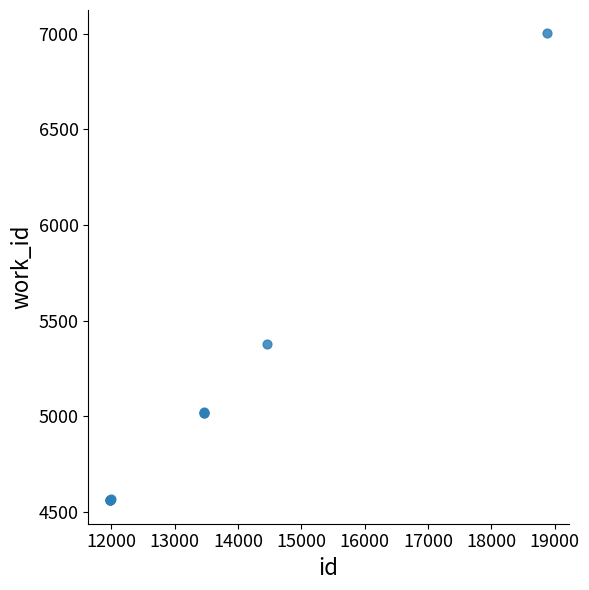

What Y value in the scatter plot is closest to 5781?

5379